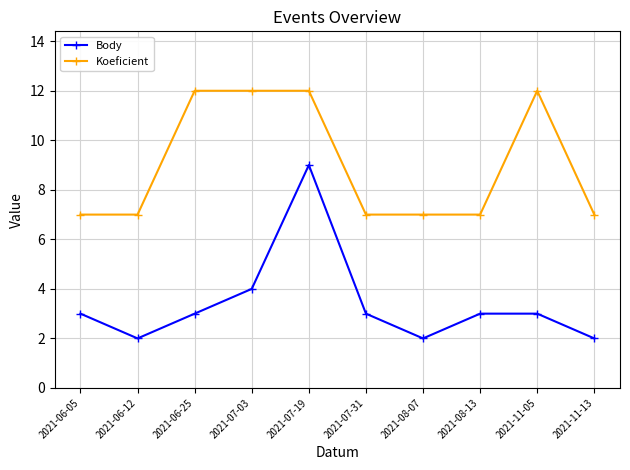

Is it true that Body equals 3 at 2021-06-05?

True